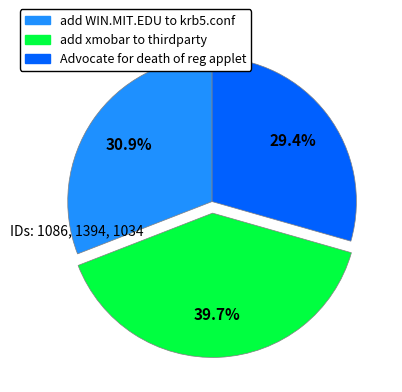

Does any single category account for the majority?

No